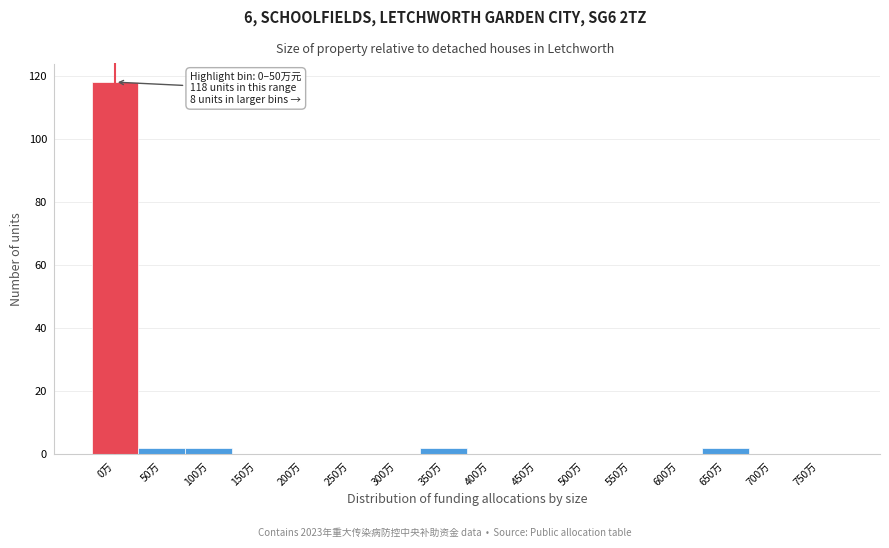

Reading right to left, list all the values displayed in this chart.

750万=0	700万=0	650万=2	600万=0	550万=0	500万=0	450万=0	400万=0	350万=2	300万=0	250万=0	200万=0	150万=0	100万=2	50万=2	0万=118